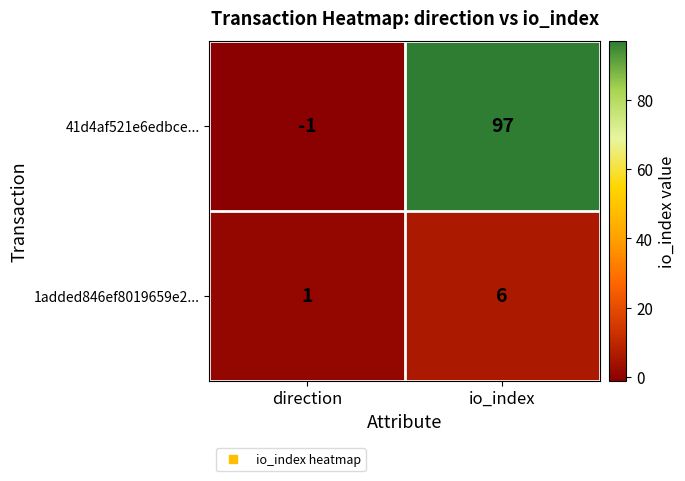

What is the smallest value displayed?

-1